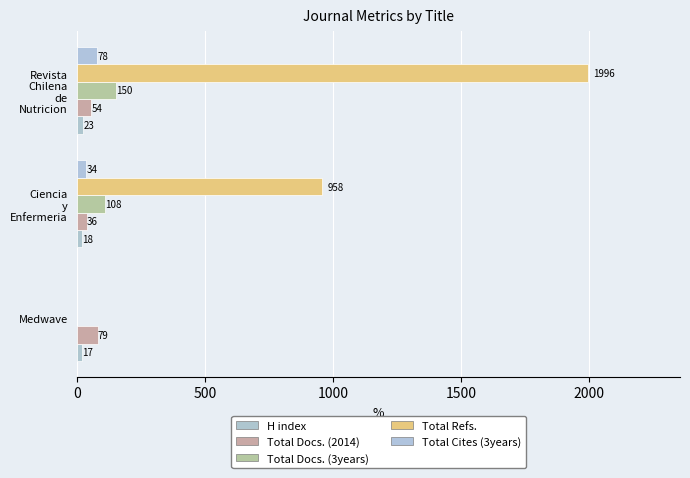

Count the number of data series in this chart.

5